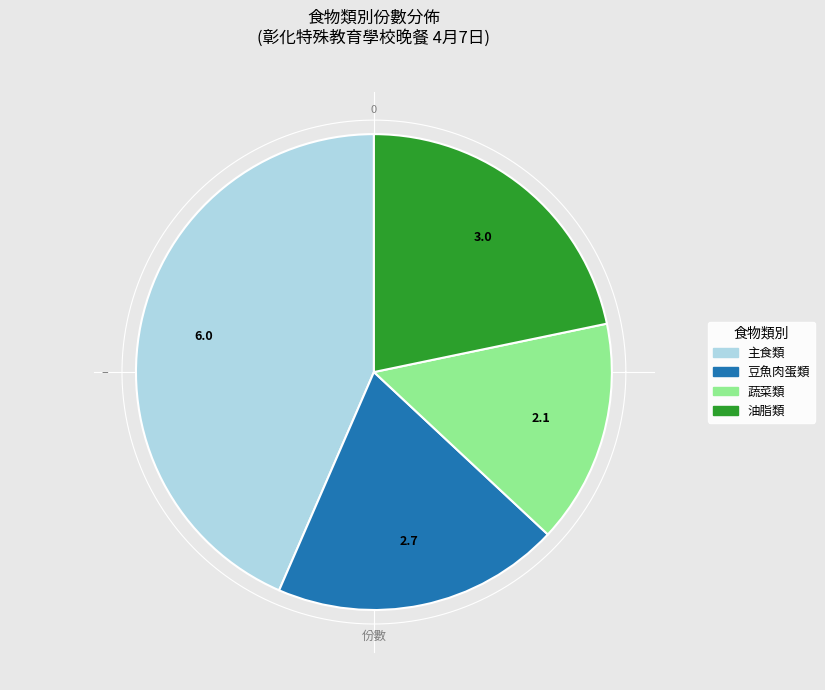

Does 油脂類 represent more than half of the total?

No